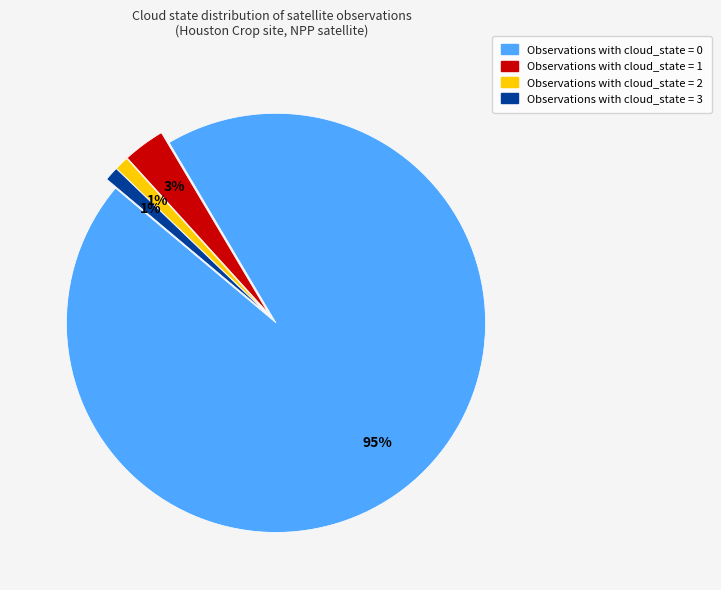

Does any single category account for the majority?

Yes